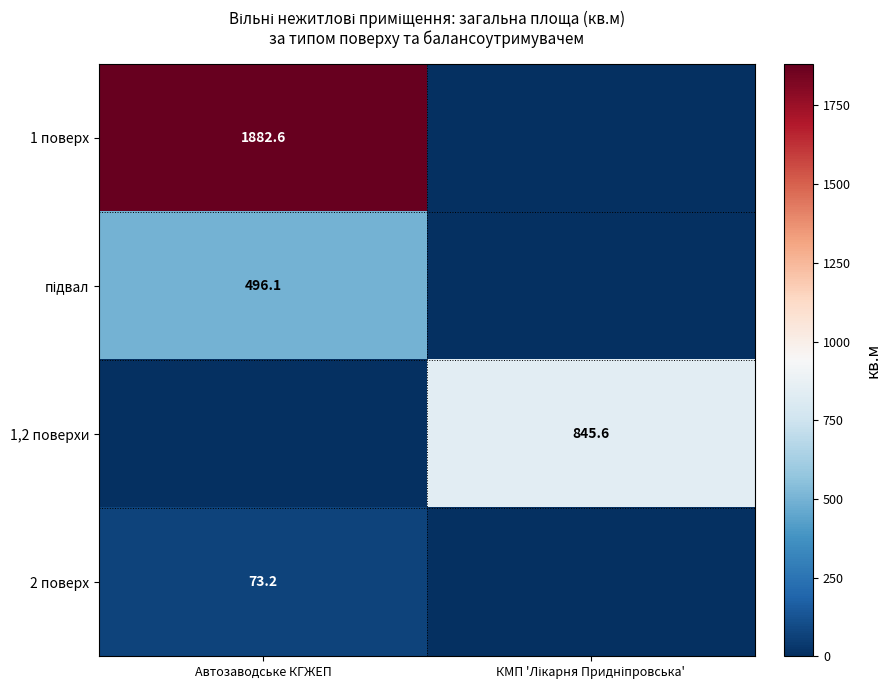

The value of 1 поверх at Автозаводське КГЖЕП is 1050.5. True or false?

False